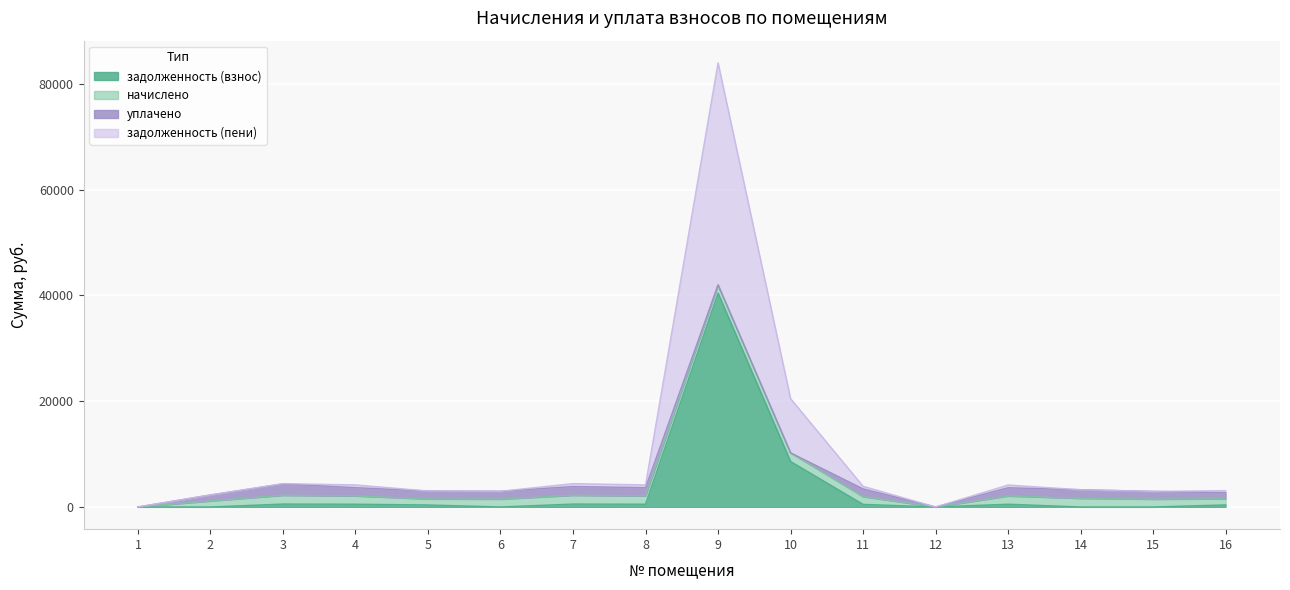

What is the difference between the задолженность (взнос) values at 10 and 12?

8604.5